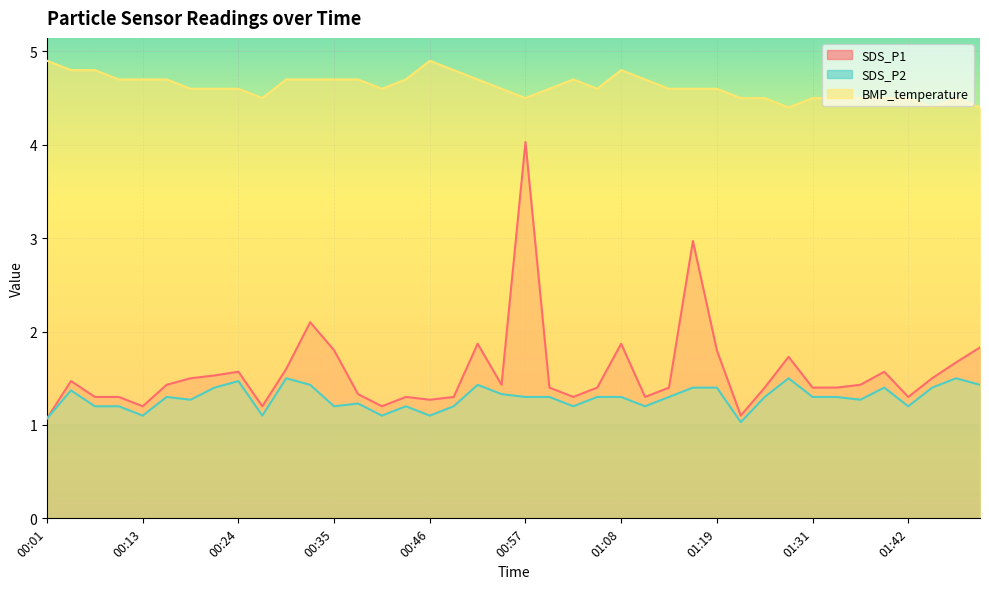

What is the sum of the SDS_P1 values at 00:01 and 01:16?

4.0